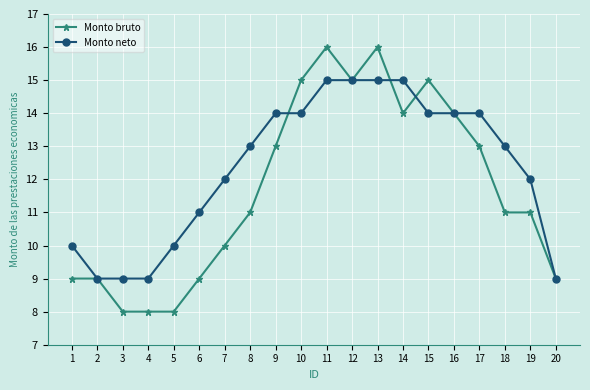

Is the value of Monto neto at 8 greater than the value of Monto bruto at 7?

Yes